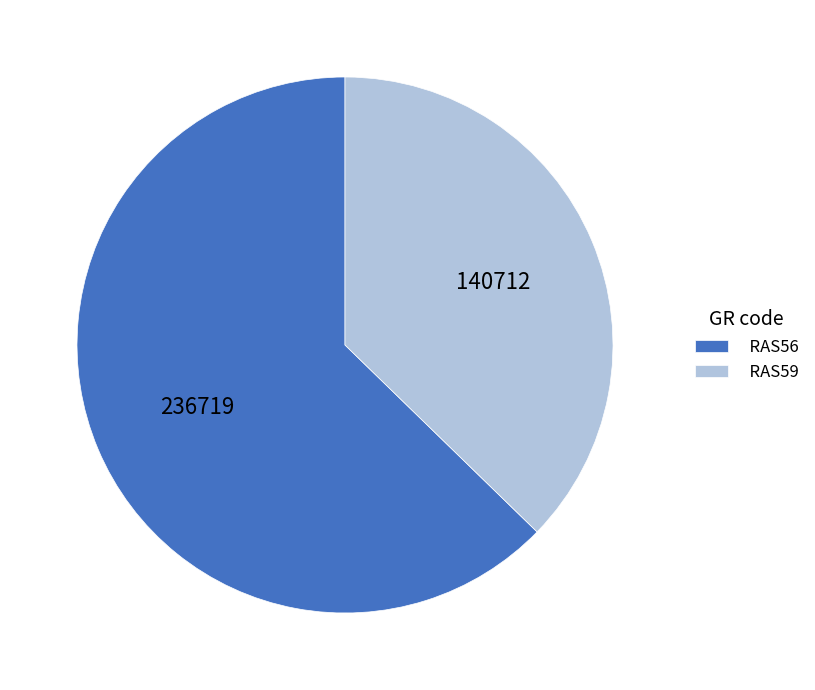

Count the number of slices in the pie.

2